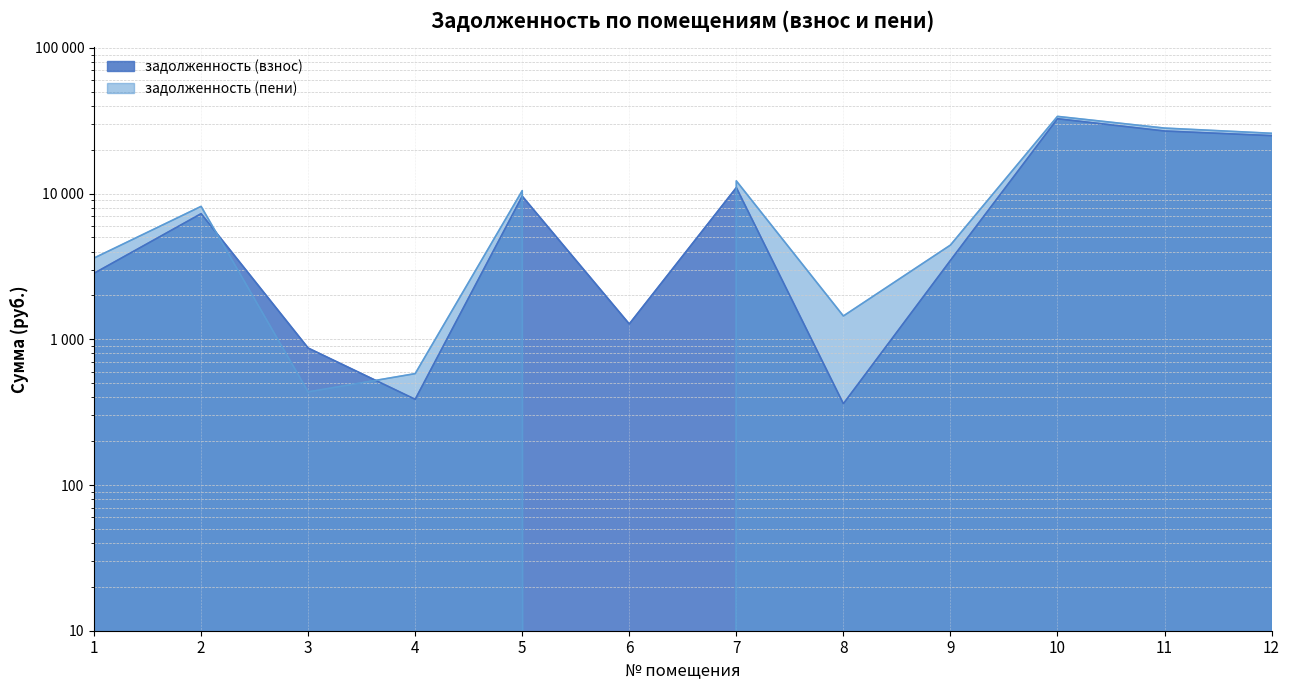

Rank the series at 4 from lowest to highest value.

задолженность (взнос), задолженность (пени)